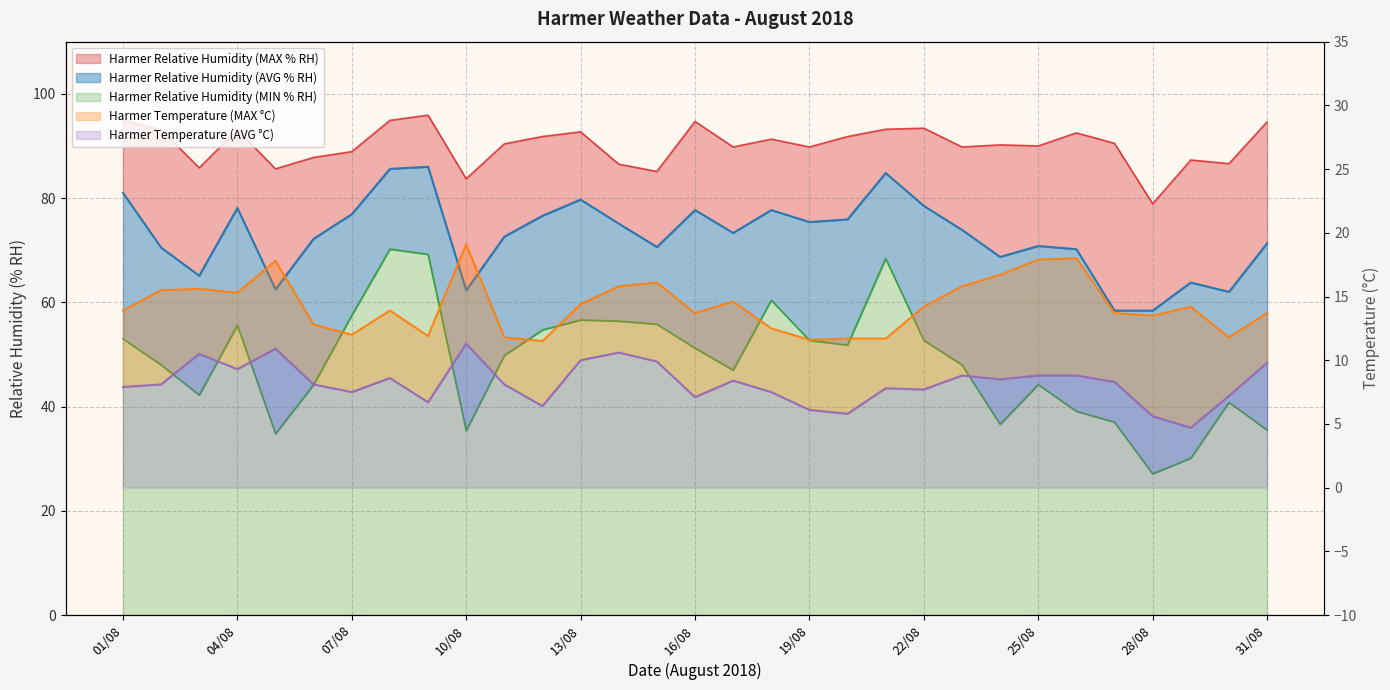

True or false: Harmer Relative Humidity (MIN % RH) and Harmer Relative Humidity (MAX % RH) cross at least once.

False